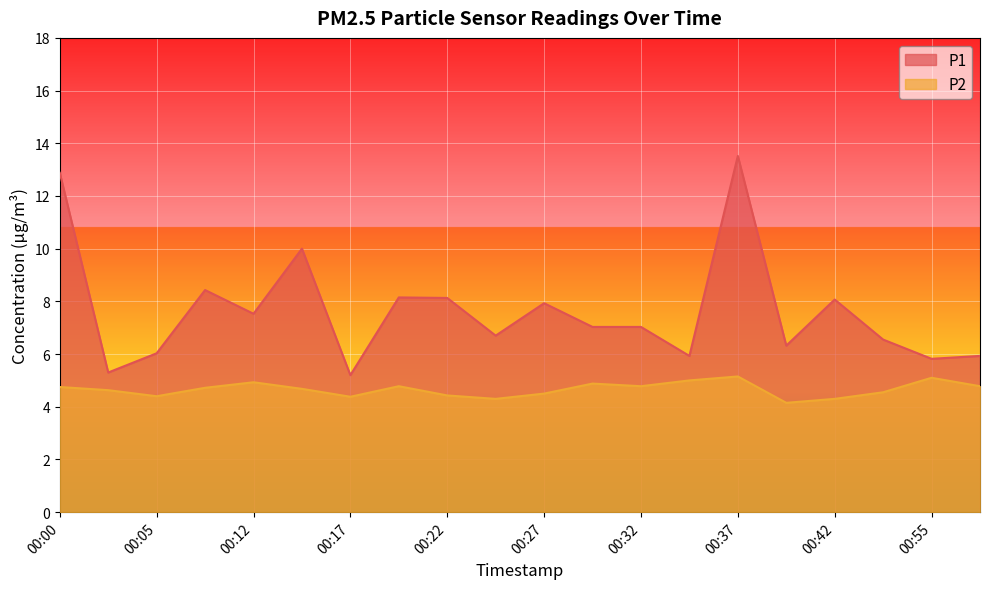

Which category has the lowest value in the P2 series?

00:39